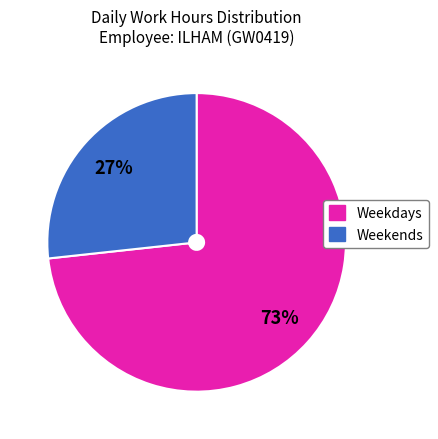

Does any single category account for the majority?

Yes